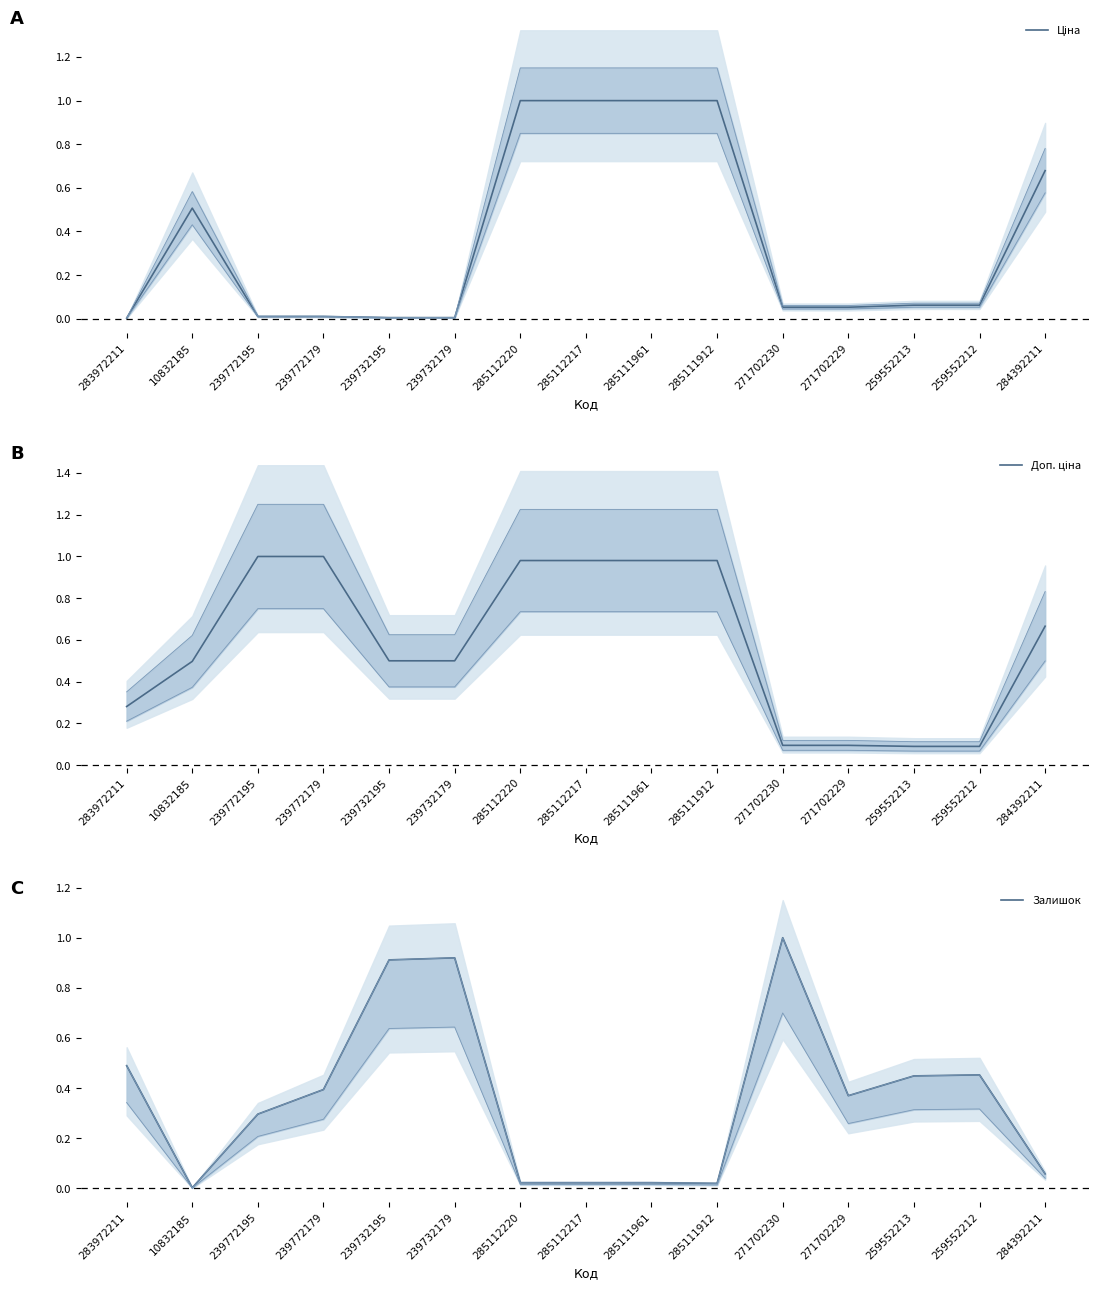

What is the label of the 14th point from the left?

259552212